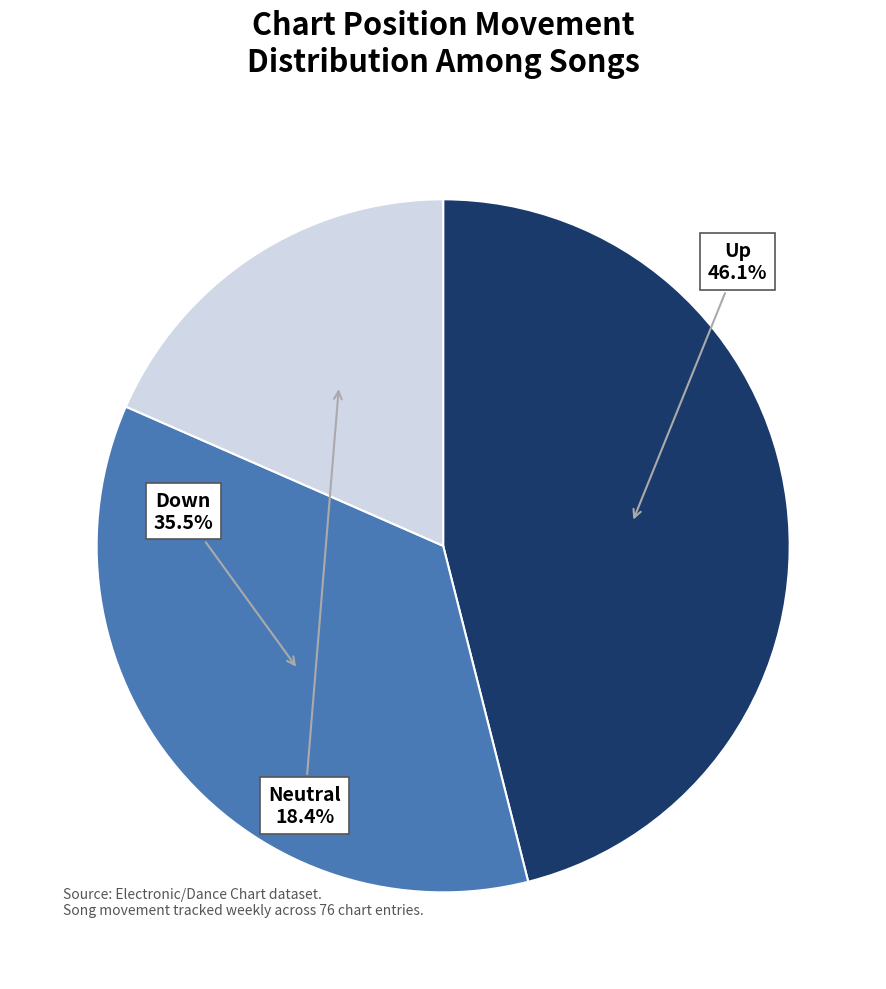

Which slice is the smallest?

Neutral